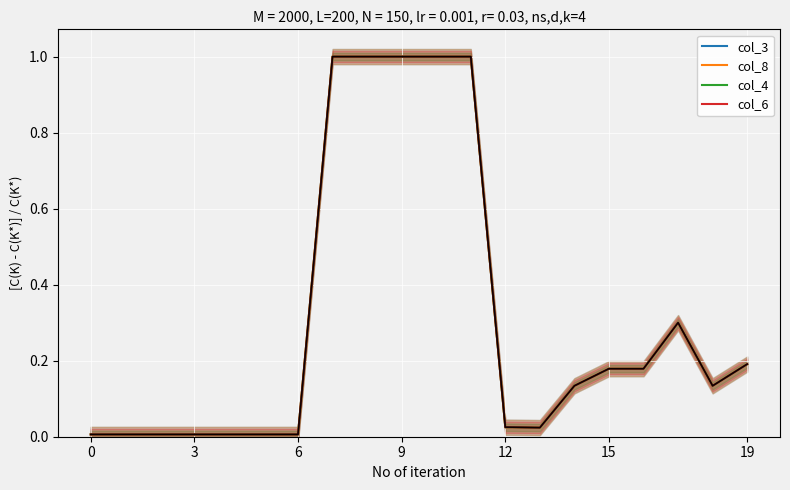

At how many categories does at least one series exceed 0?

20